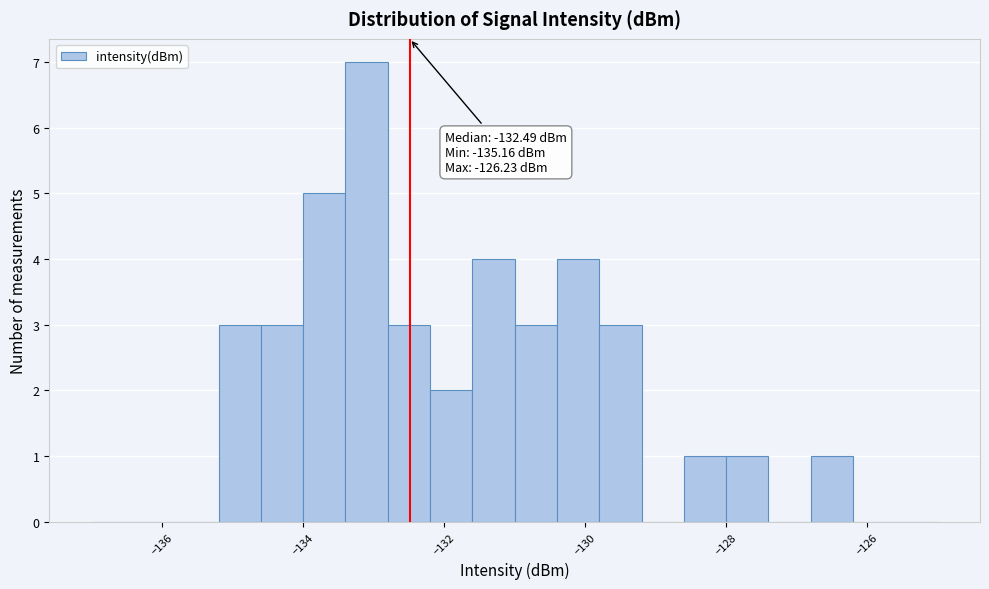

Around what value on the x-axis is the tallest bar? Give the approximate position of its centre, as read against the axis.

-133.0